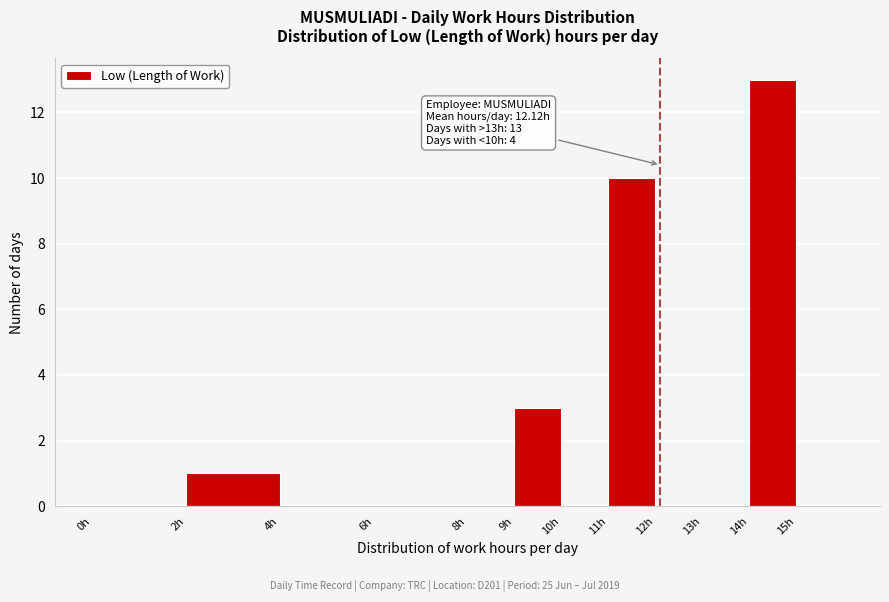

Over which range of the x-axis is the bar tallest?

14 to 15